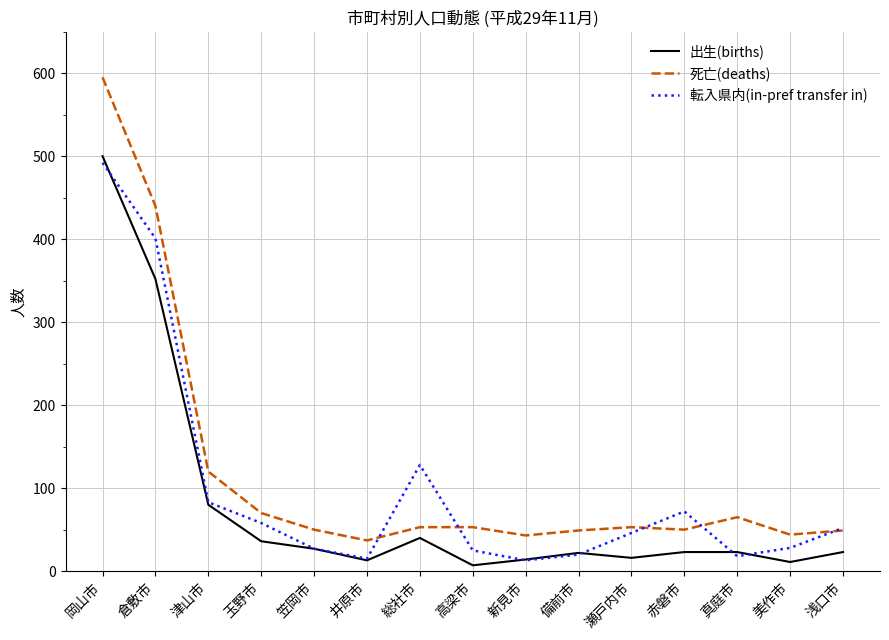

Where is 転入県内(in-pref transfer in) nearest to the value 252?

総社市